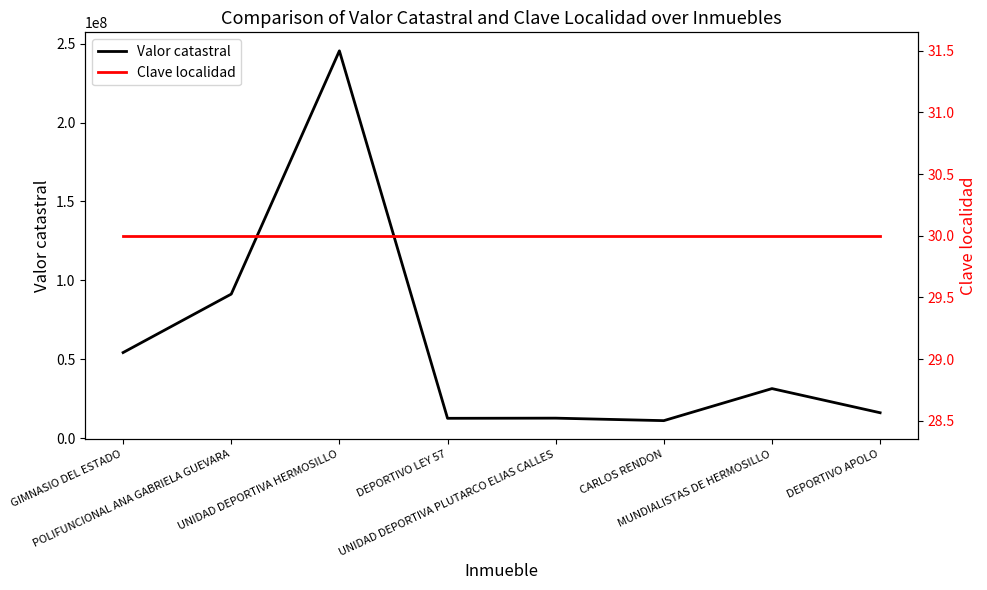

The value of Clave localidad at CARLOS RENDON is 12.6. True or false?

False